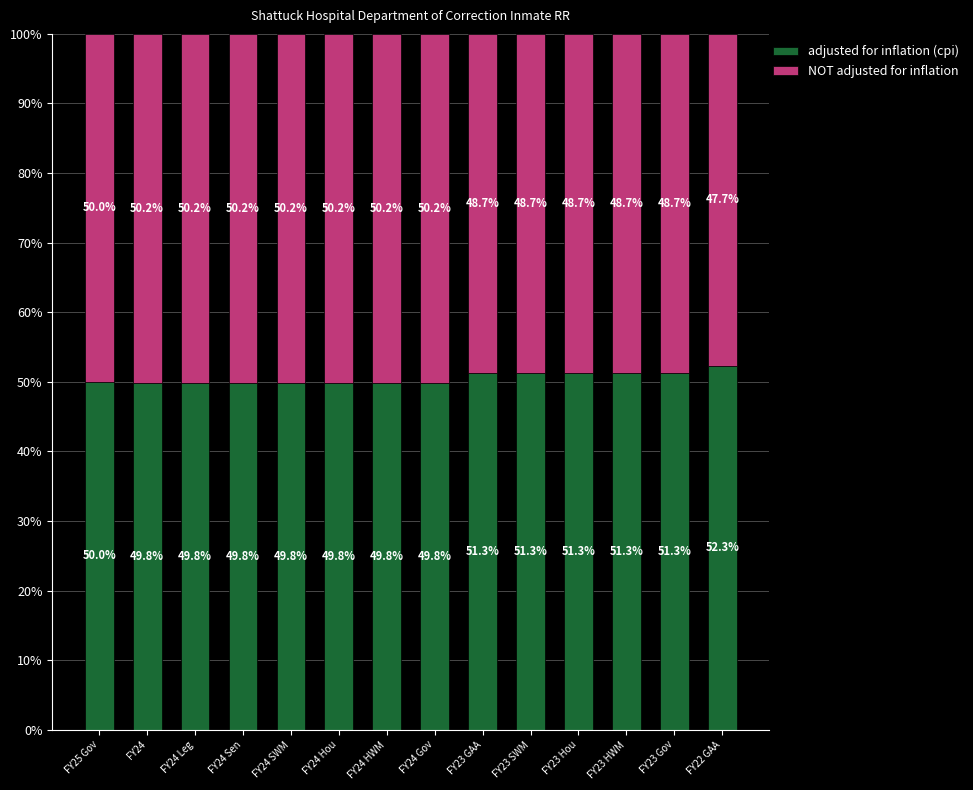

What is the total value across all series at FY23 Gov?

100.0